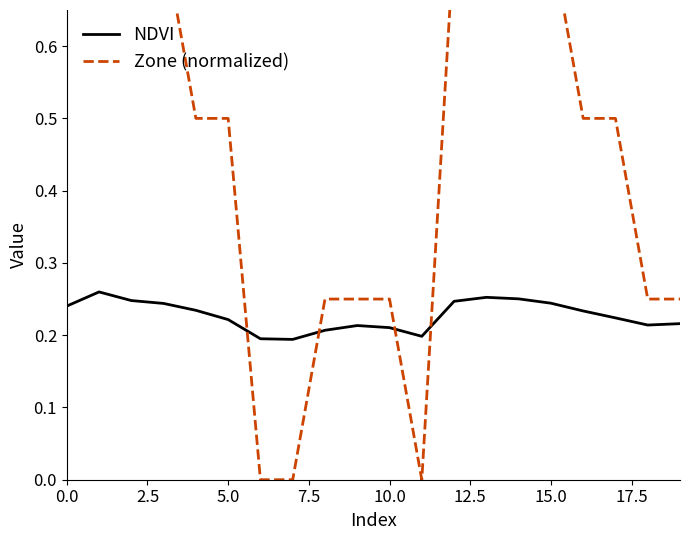

Is it true that Zone (normalized) equals 0.3 at 13?

False